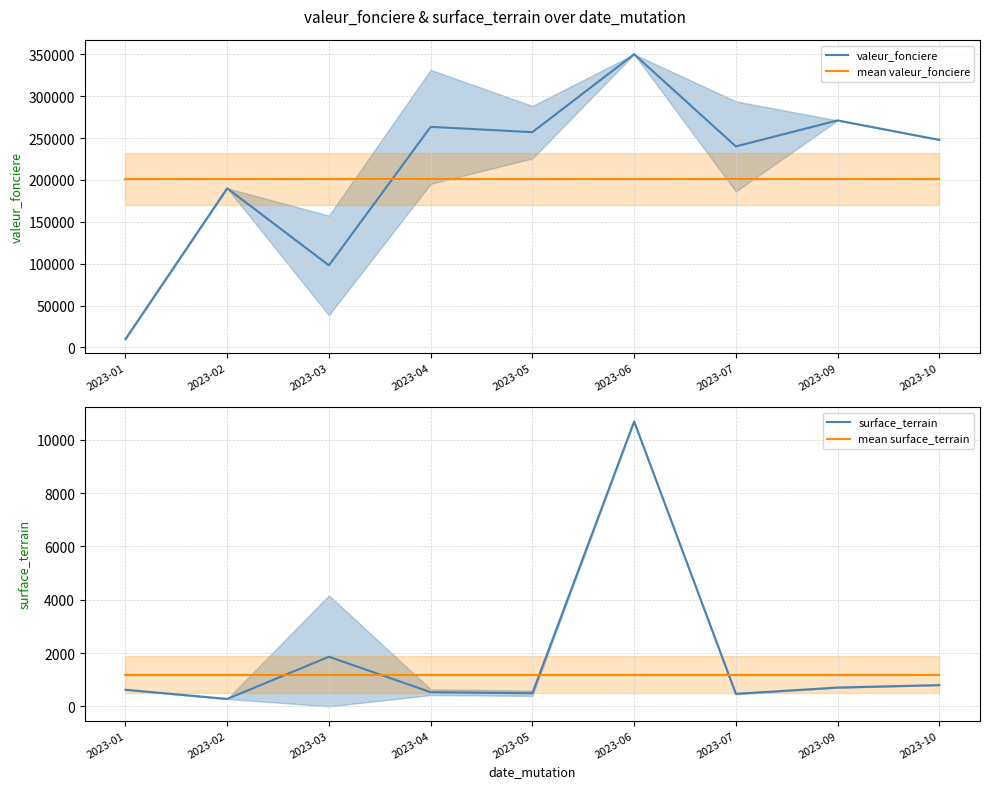

What is the value of the mean valeur_fonciere point at the 1st from the left?

201161.4